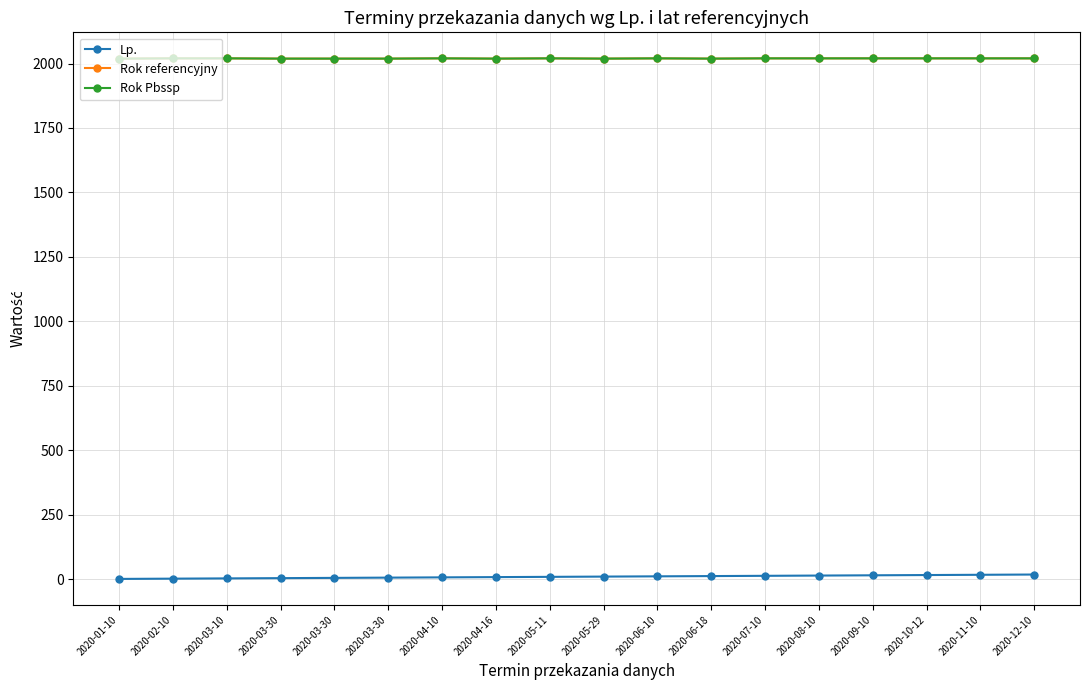

True or false: Lp. and Rok referencyjny intersect in this chart.

False